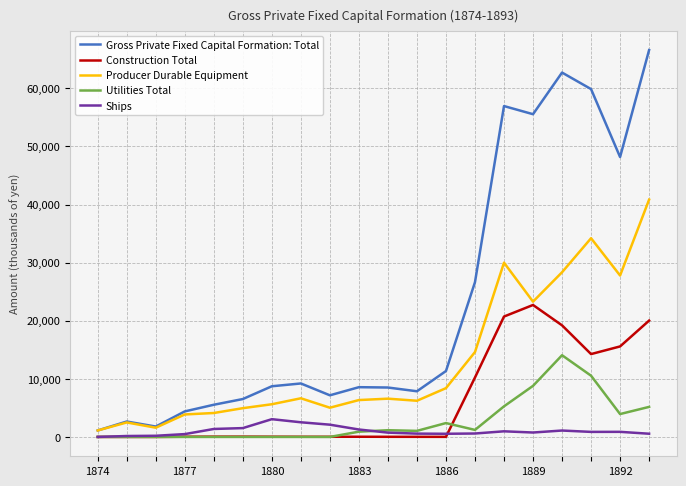

Which series has the widest spread of values?

Gross Private Fixed Capital Formation: Total